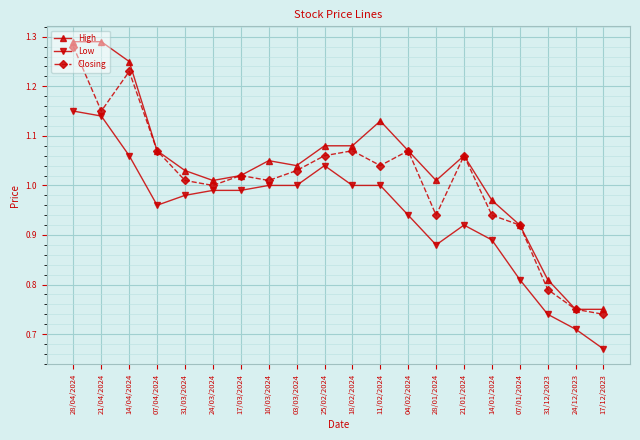

List the series in order of their peak value, highest first.

High, Closing, Low